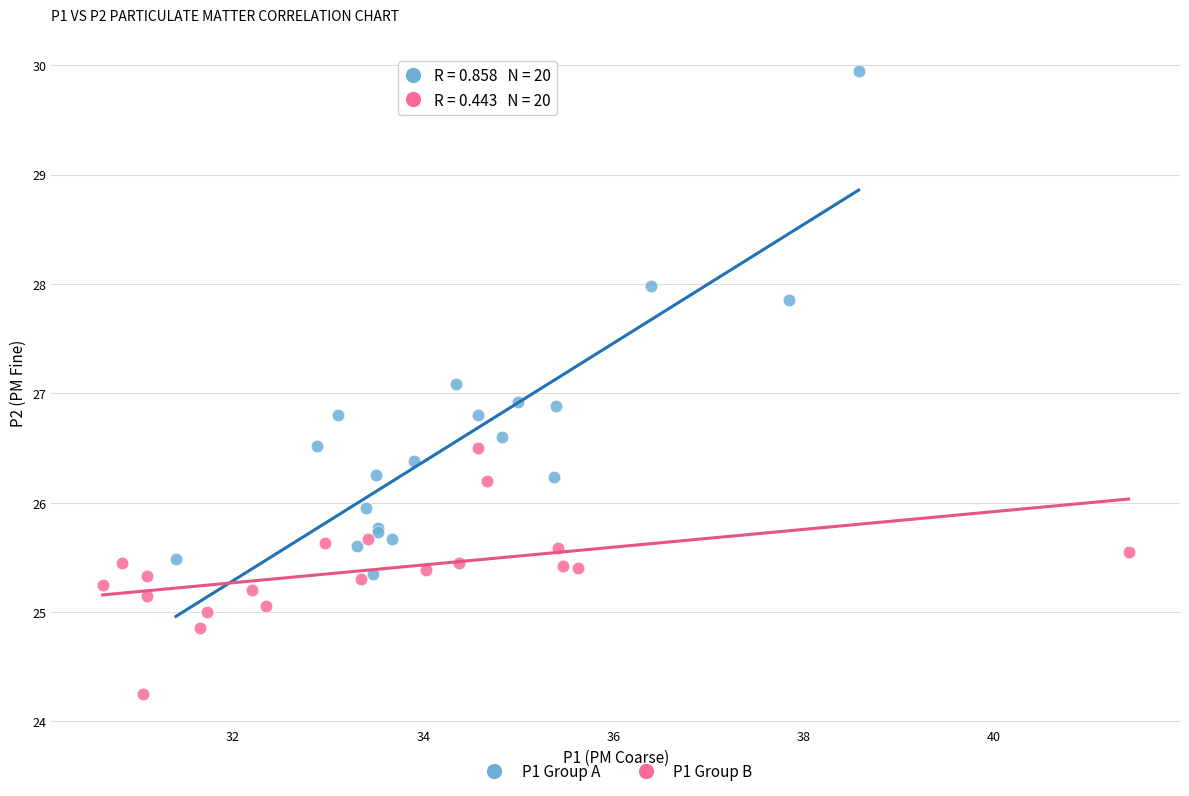

Which series reaches the minimum Y coordinate?

P1 Group B